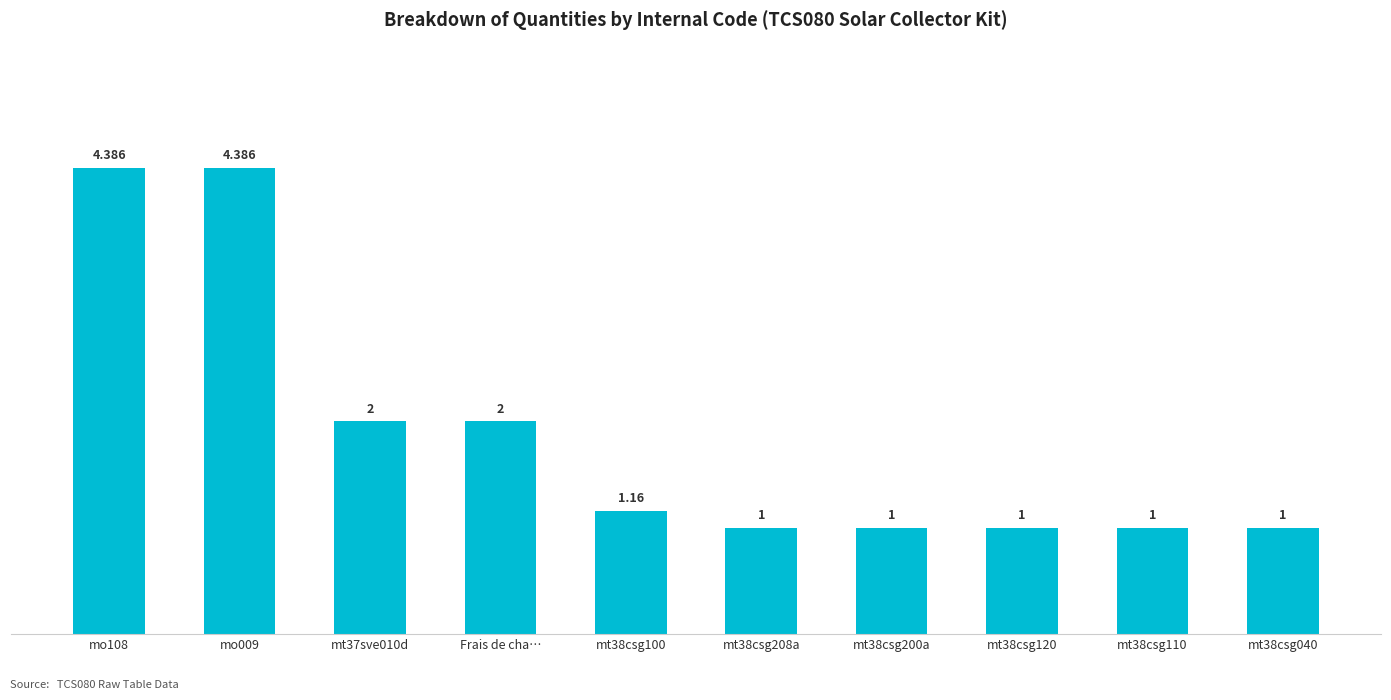

How many bars are there in total?

10